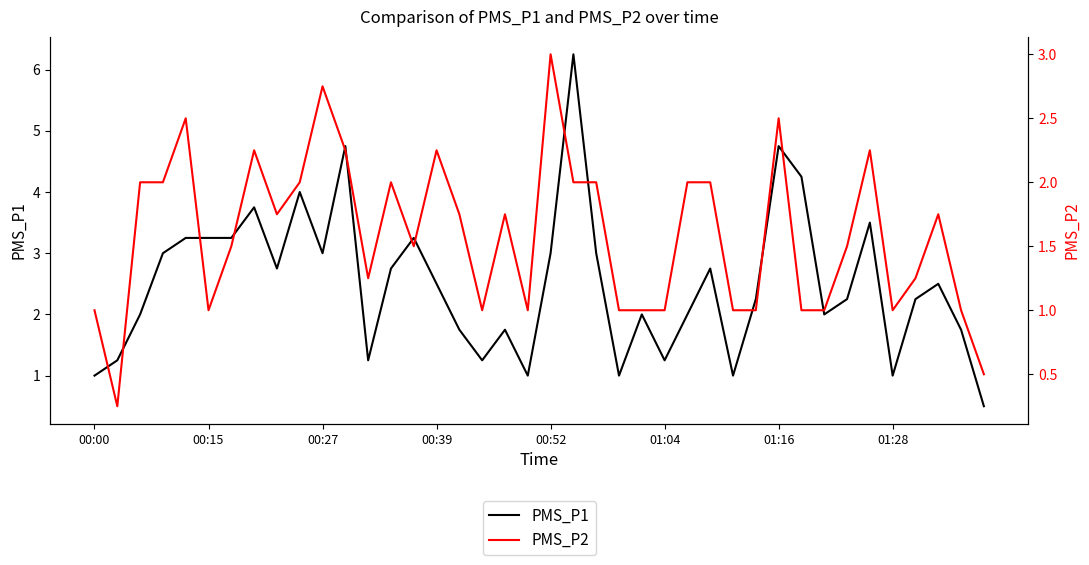

Does the chart display data point markers on the line(s)?

No